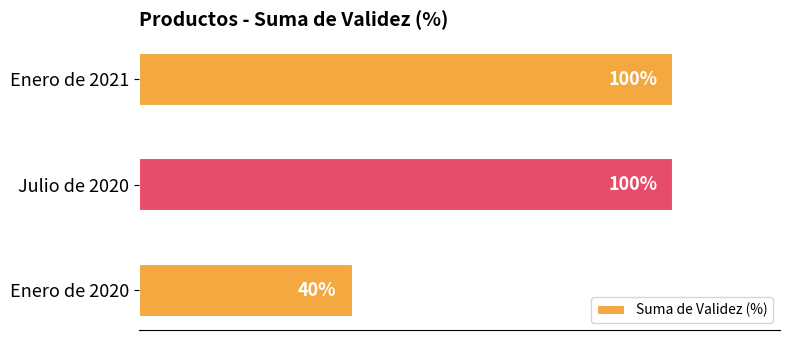

At which category does the chart reach its minimum across all series?

Enero de 2020